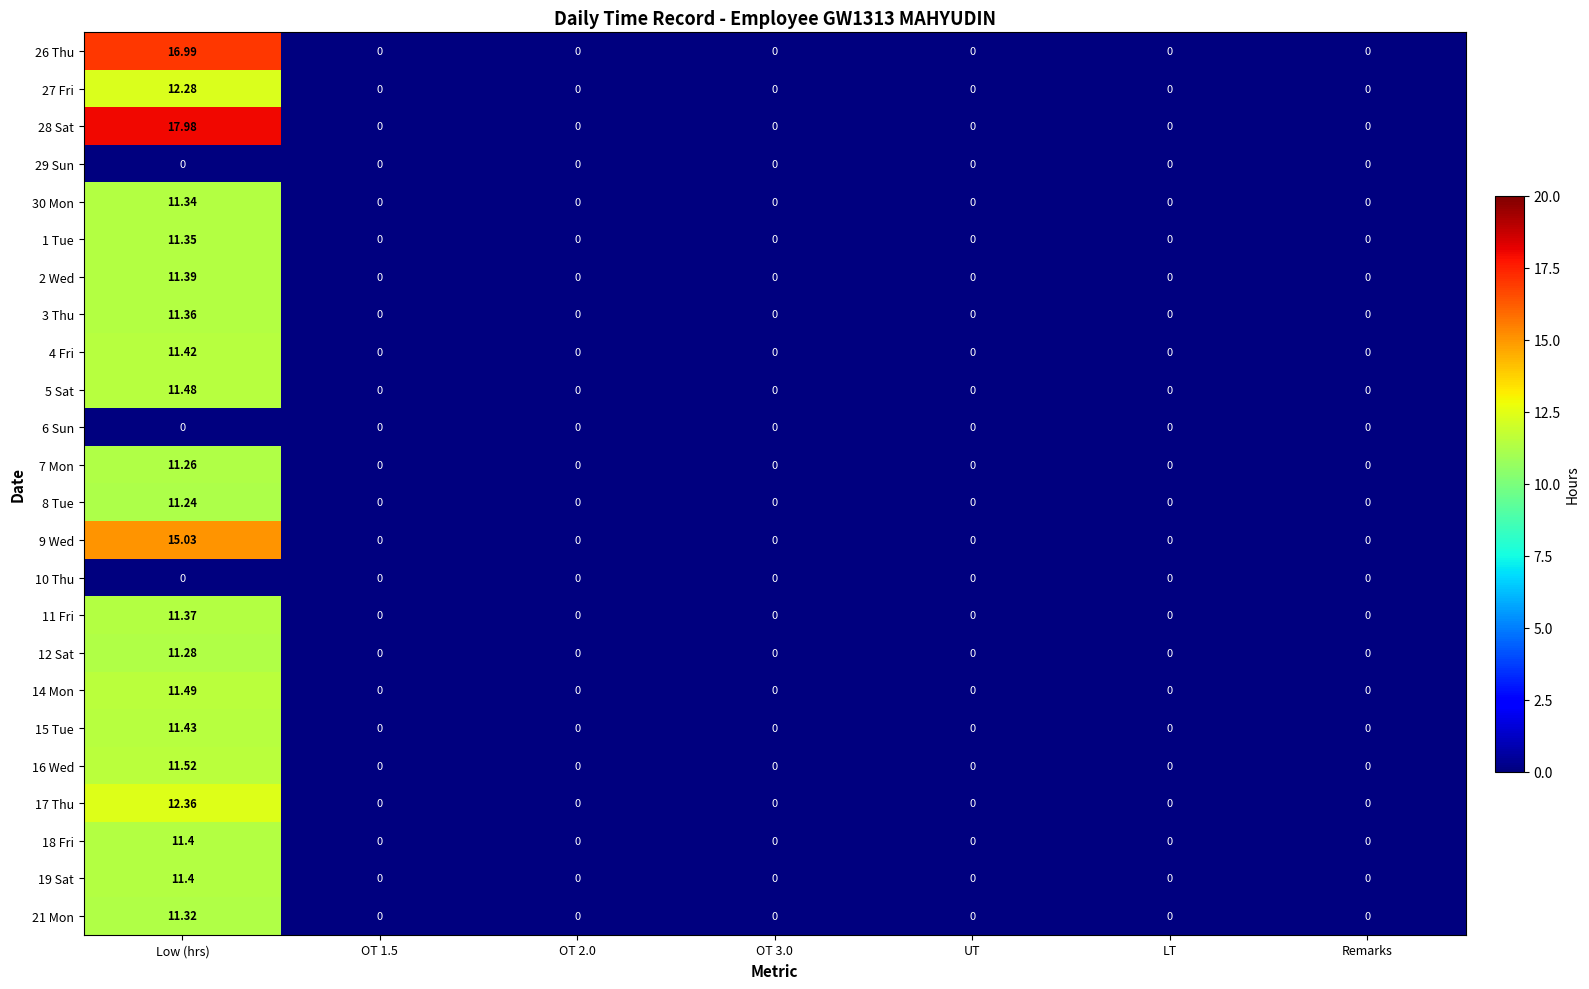

Is the value of 7 Mon at UT greater than the value of 28 Sat at Low (hrs)?

No